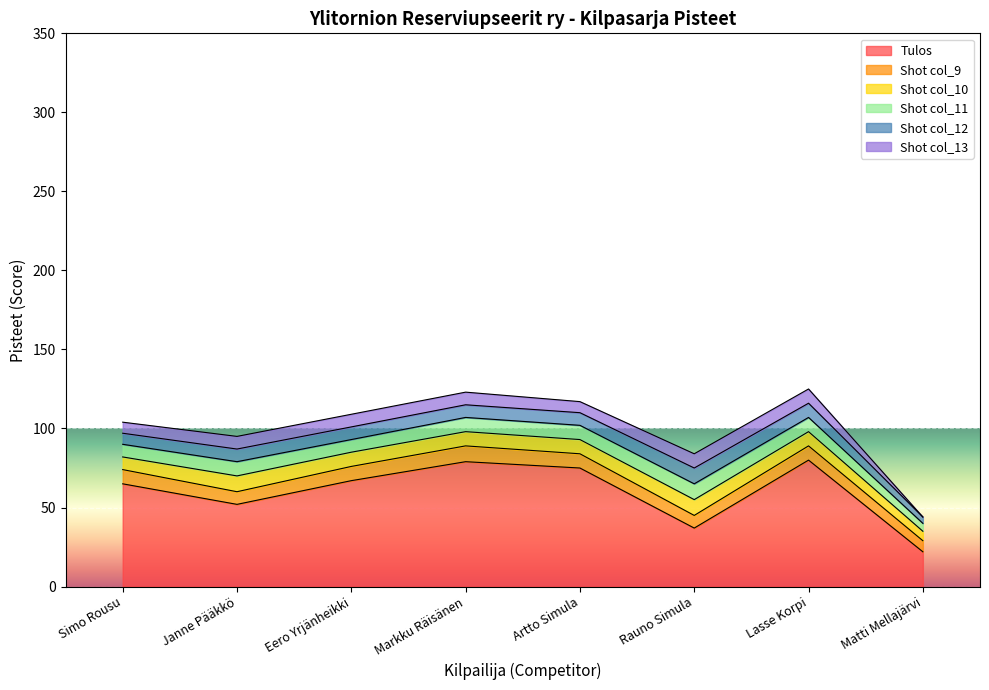

What is the total value across all series at Lasse Korpi?

125